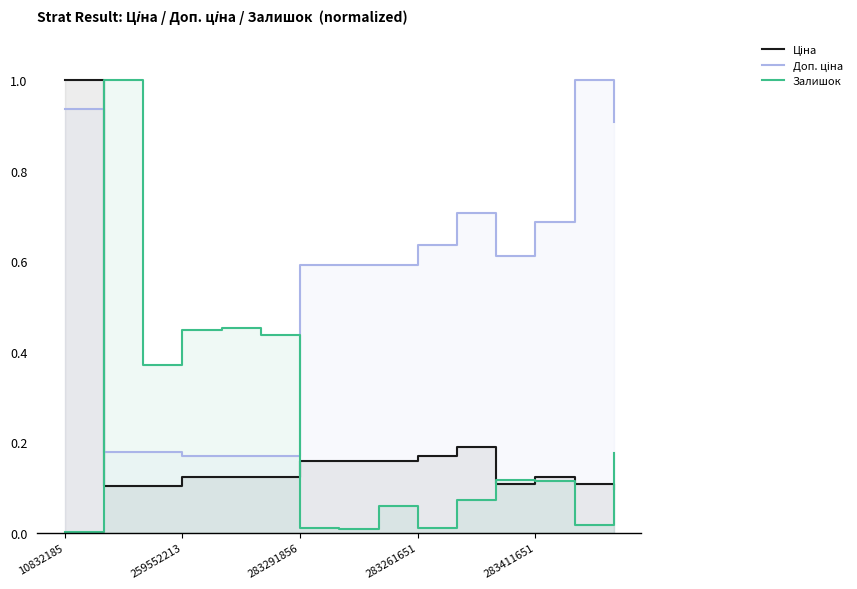

What is the difference between the maximum and minimum values in the Залишок series?

1.0